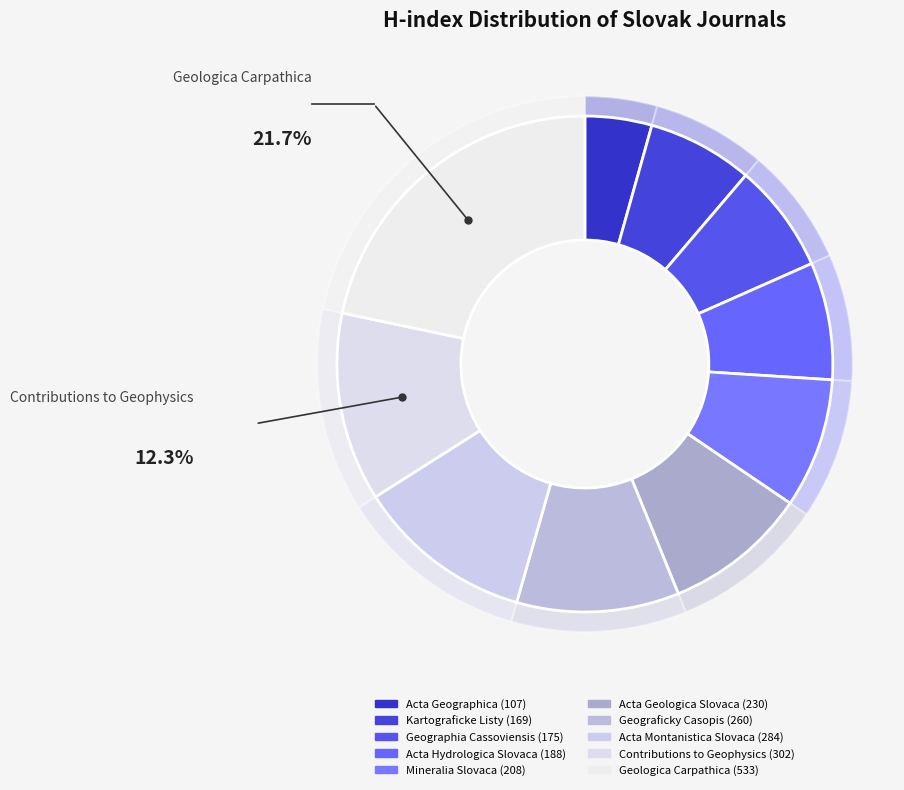

To the nearest percent, what portion does Acta Hydrologica Slovaca represent?

8%